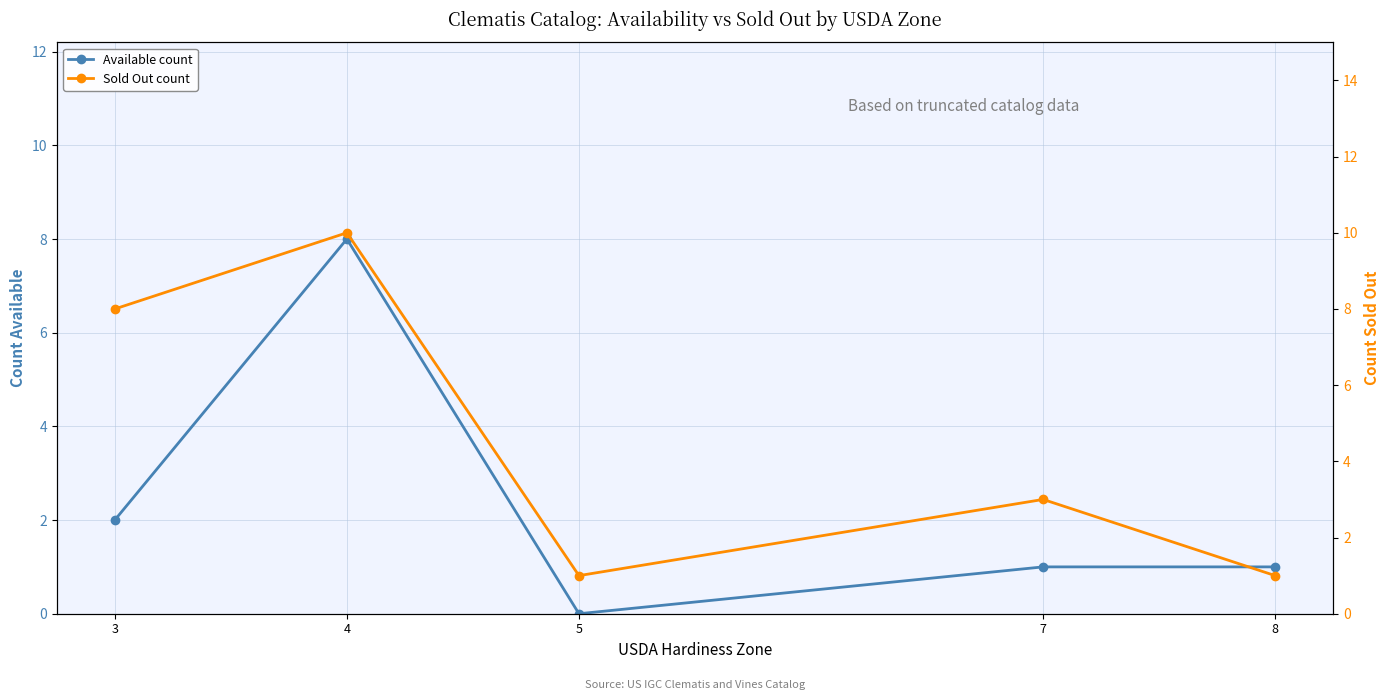

What is the difference between the maximum and minimum values in the Sold Out count series?

9